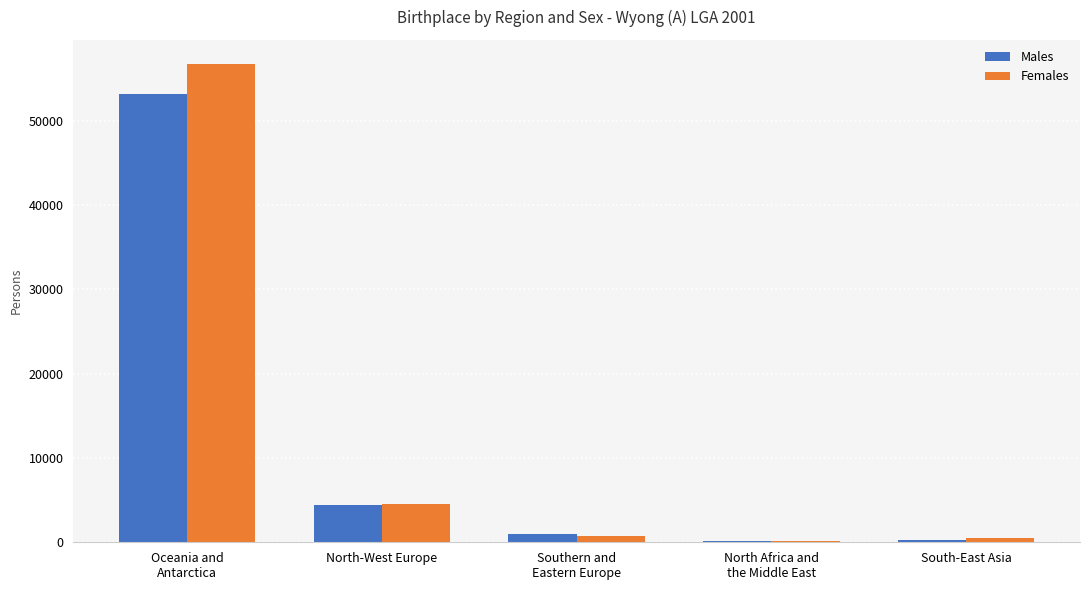

How many data points does each series have?

5